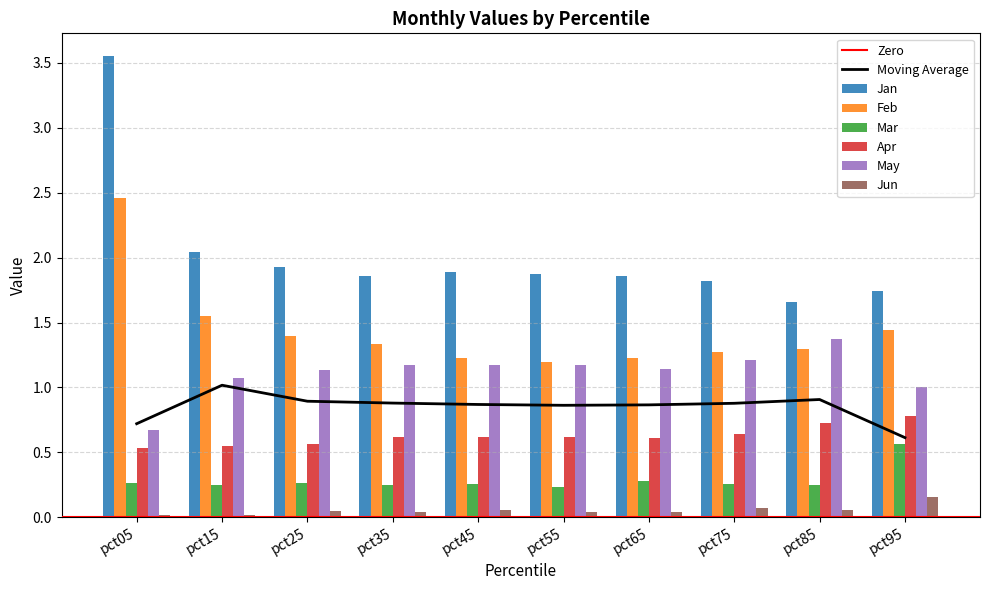

Reading right to left, transcribe all the data shown in this chart.

Jan: 1.7	1.7	1.8	1.9	1.9	1.9	1.9	1.9	2.0	3.5
Feb: 1.4	1.3	1.3	1.2	1.2	1.2	1.3	1.4	1.6	2.5
Mar: 0.6	0.2	0.3	0.3	0.2	0.3	0.2	0.3	0.2	0.3
Apr: 0.8	0.7	0.6	0.6	0.6	0.6	0.6	0.6	0.5	0.5
May: 1.0	1.4	1.2	1.1	1.2	1.2	1.2	1.1	1.1	0.7
Jun: 0.2	0.1	0.1	0.0	0.0	0.1	0.0	0.0	0.0	0.0